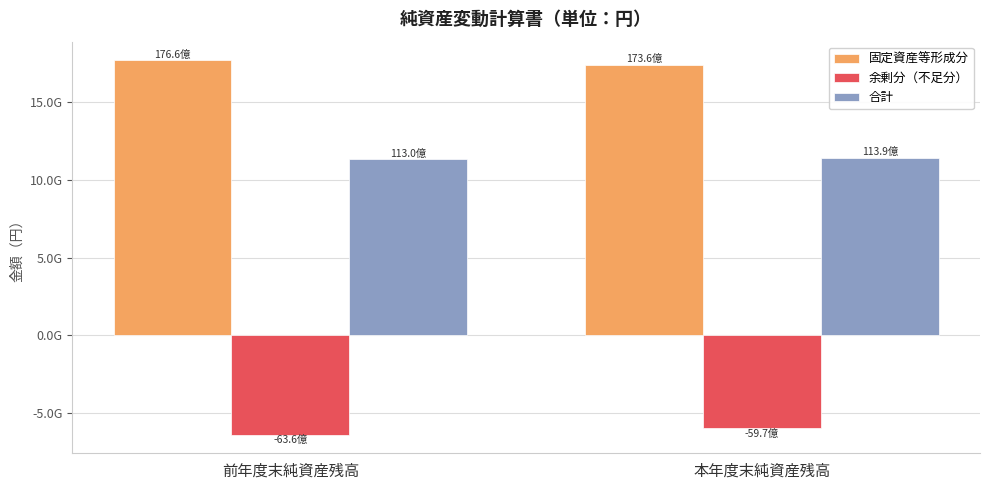

What are all the series names shown in the legend?

固定資産等形成分, 余剰分（不足分）, 合計